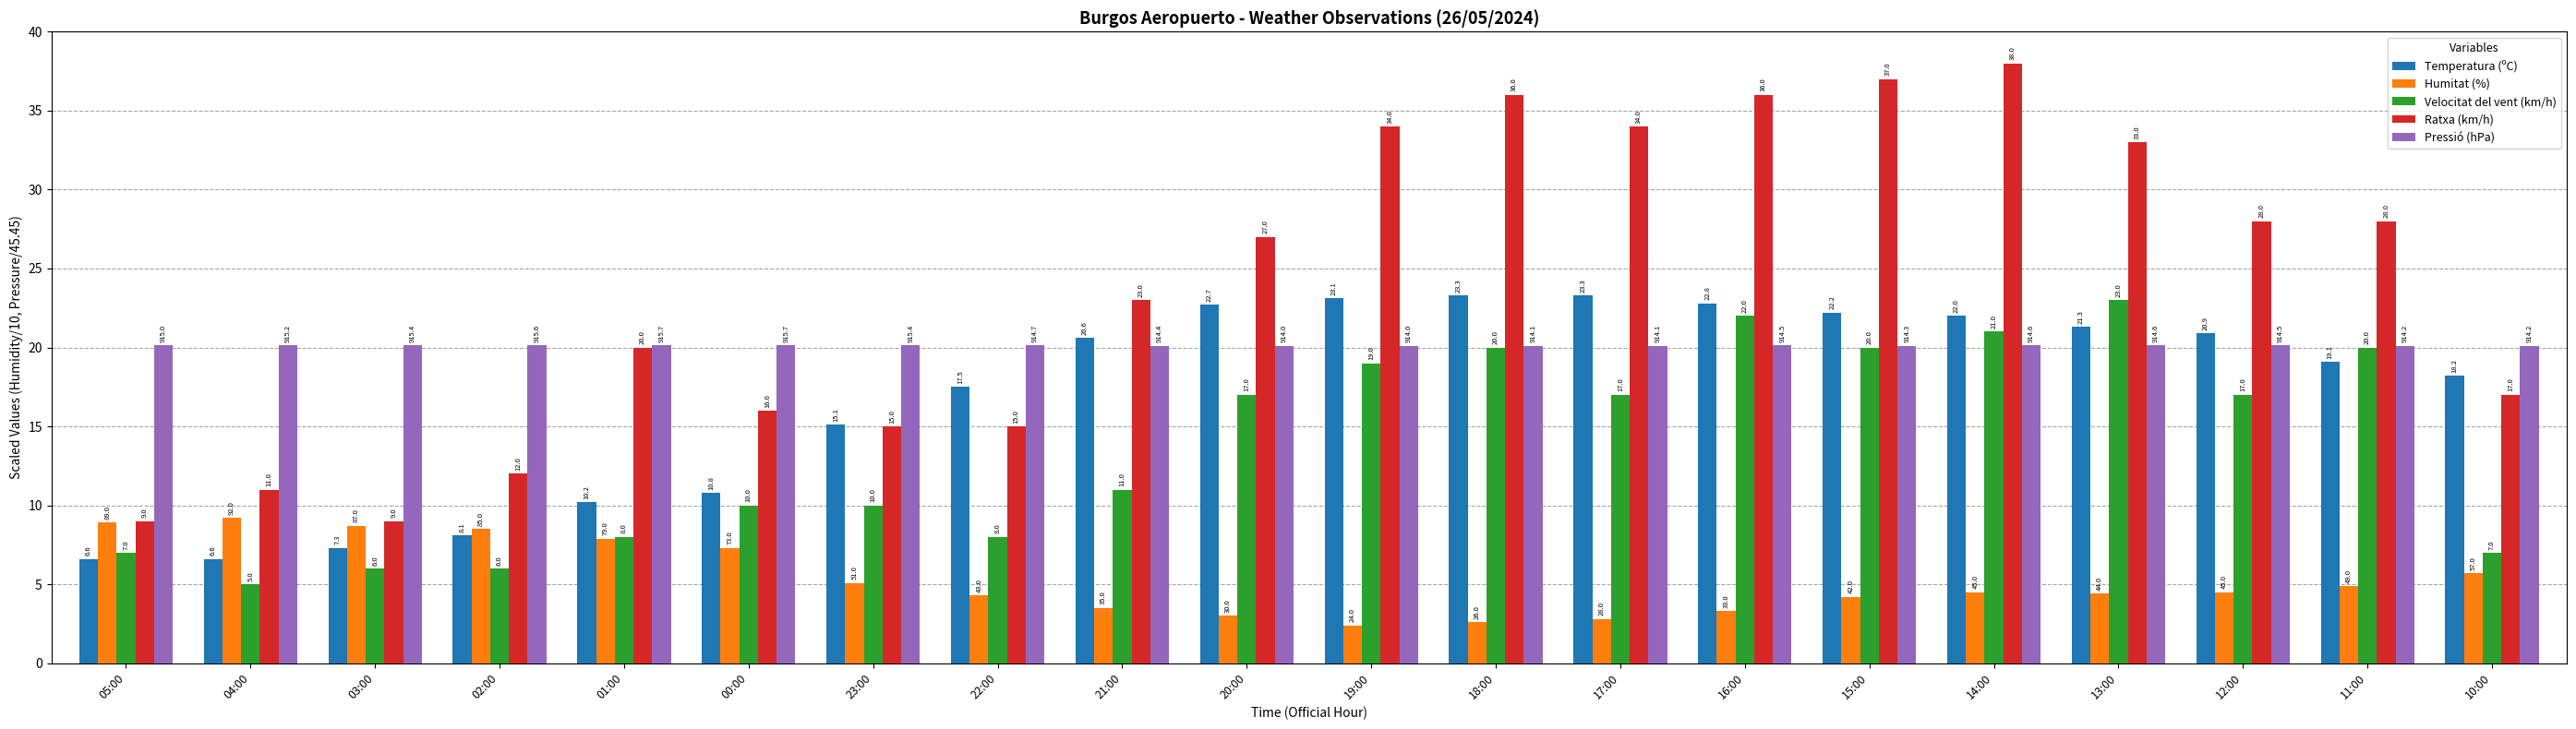

True or false: Ratxa (km/h) has a value of 34.0 at 17:00.

True